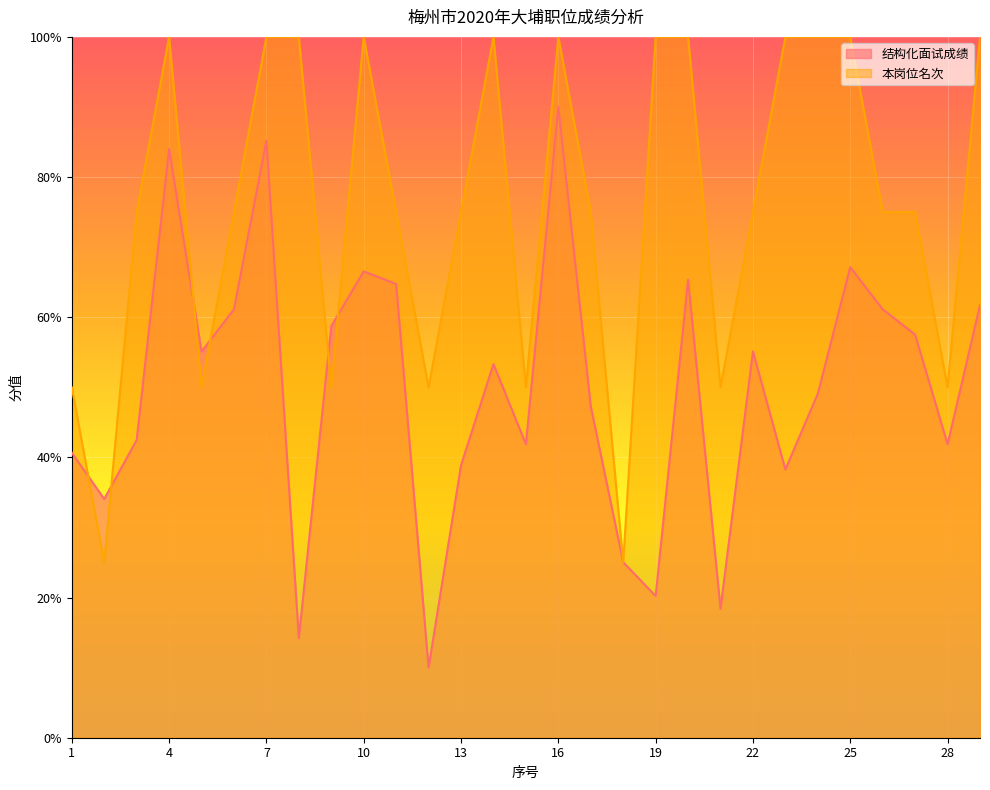

How many intersections are there between 本岗位名次 and 结构化面试成绩?

8